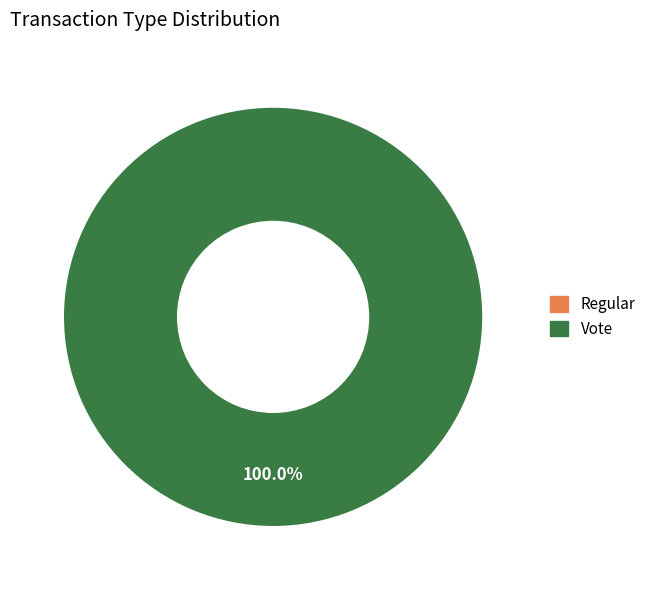

How many segments does this pie chart have?

2